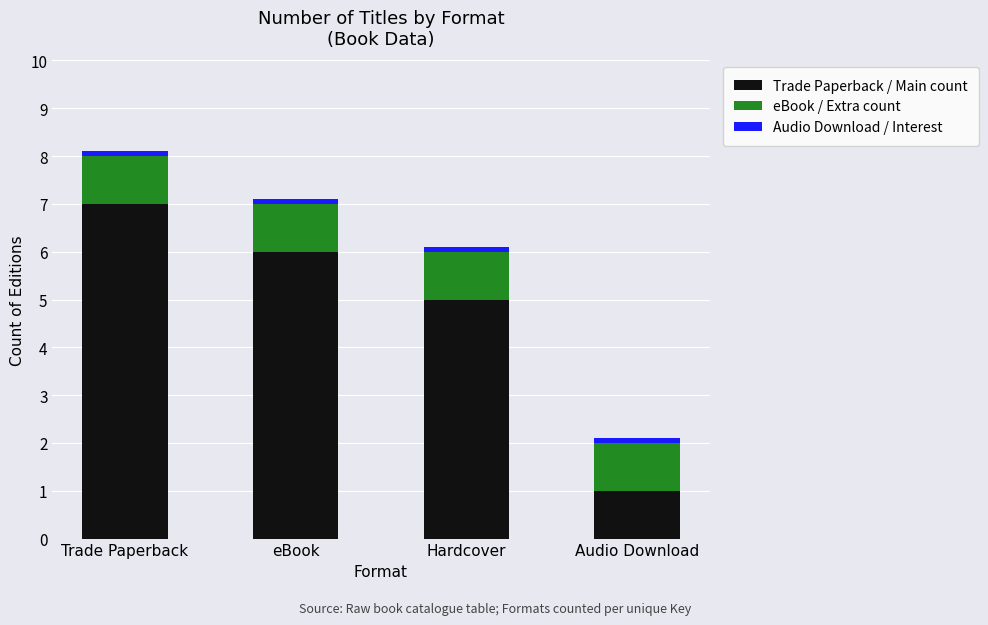

At which label is Trade Paperback / Main count closest to 4?

Hardcover